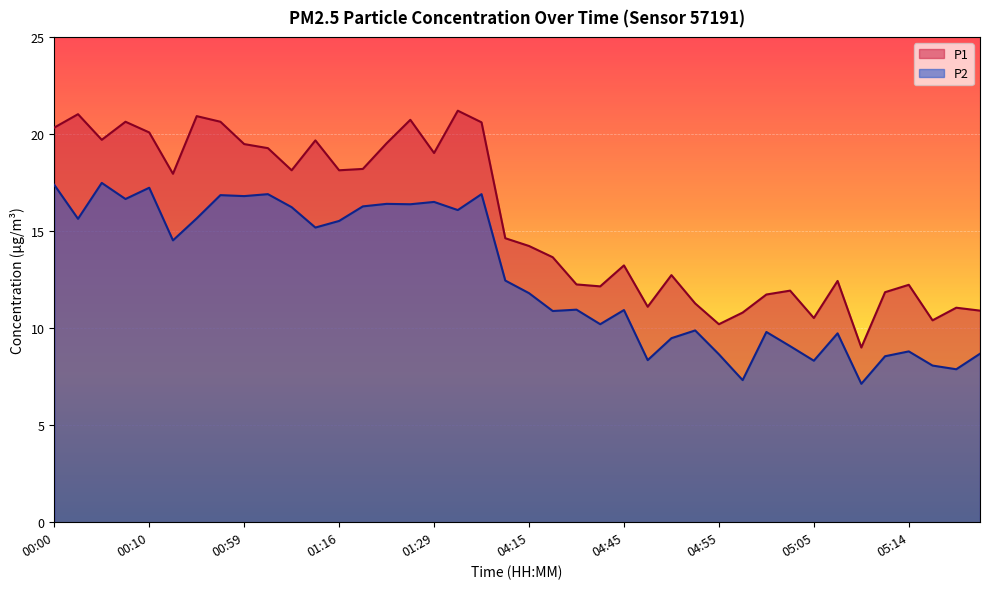

What is the value of the P2 point at the 24th from the left?

10.2